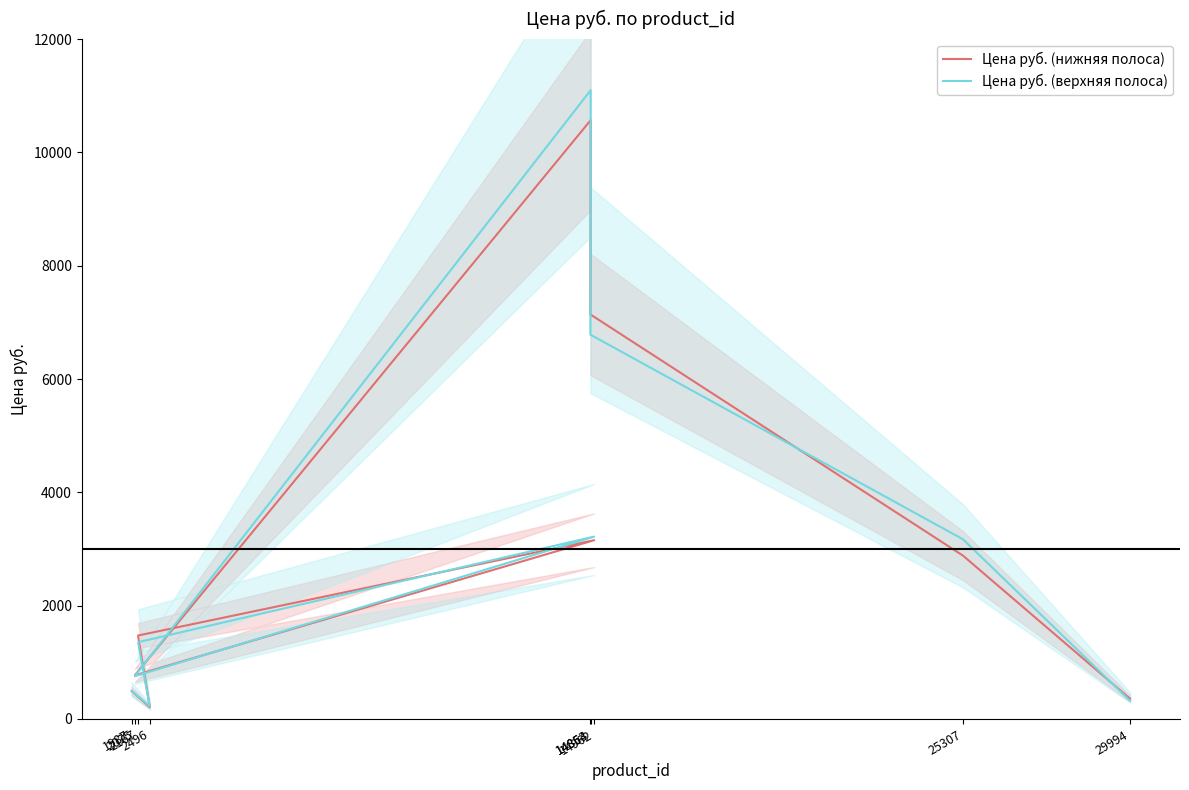

After their last crossing, which series has the higher values: Цена руб. (нижняя полоса) or Цена руб. (верхняя полоса)?

Цена руб. (верхняя полоса)